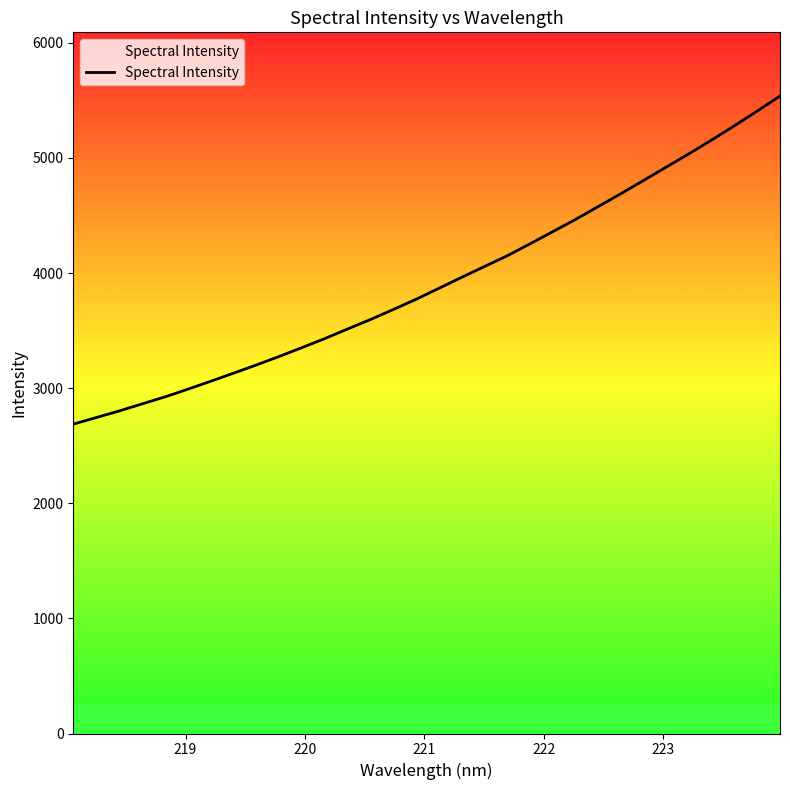

What is the smallest value displayed?

2687.4